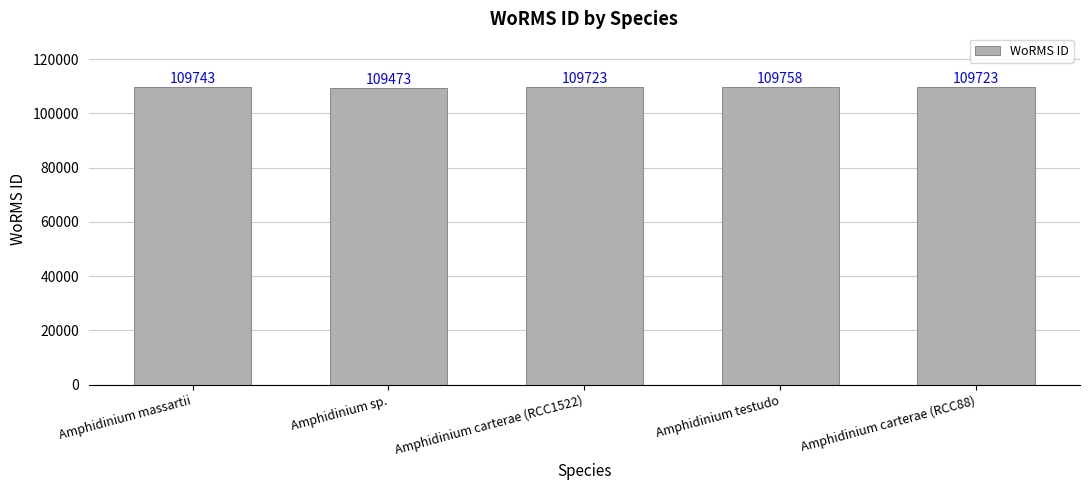

What is the sum of all values?

548420